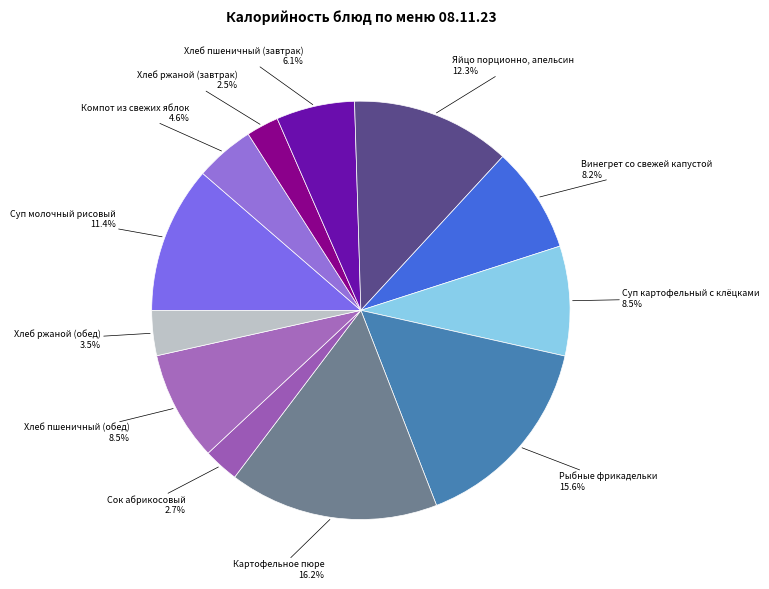

The Рыбные фрикадельки slice represents 30% of the pie. True or false?

False